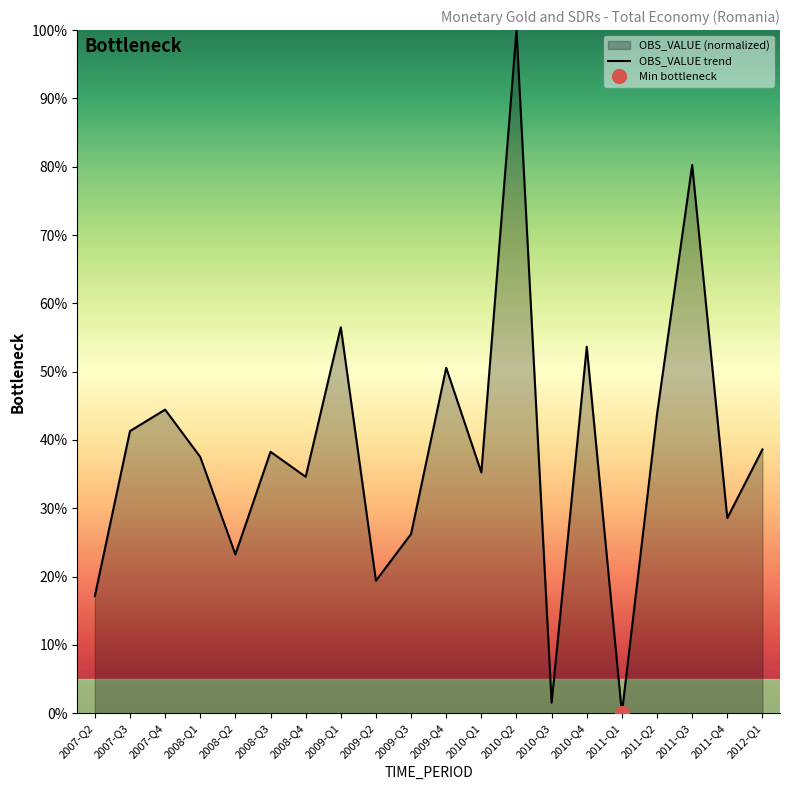

True or false: the data shows 45.8 at 2009-Q3.

False